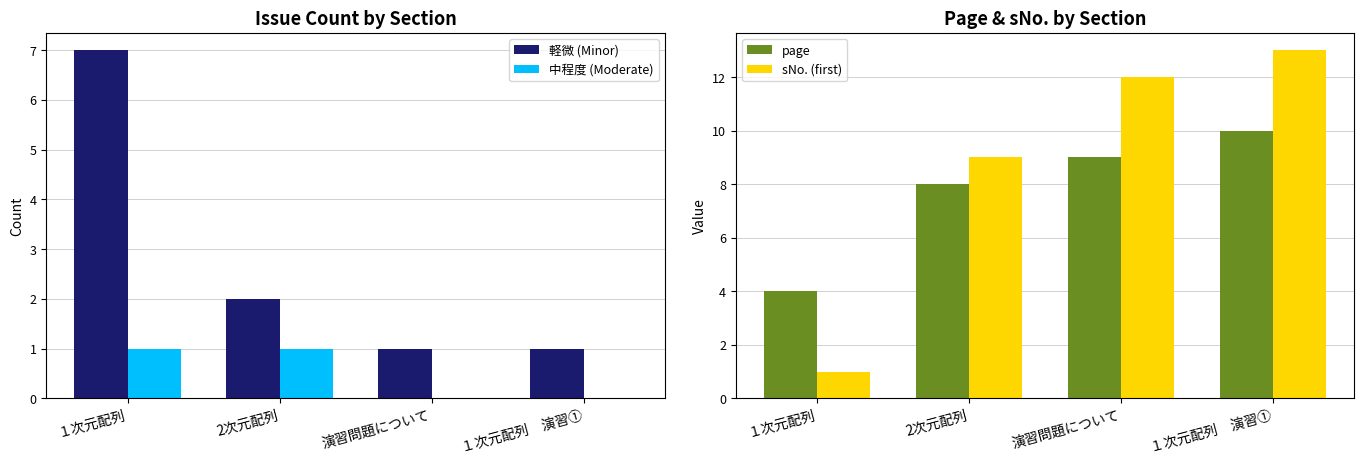

Which category has the highest value in the 軽微 (Minor) series?

１次元配列